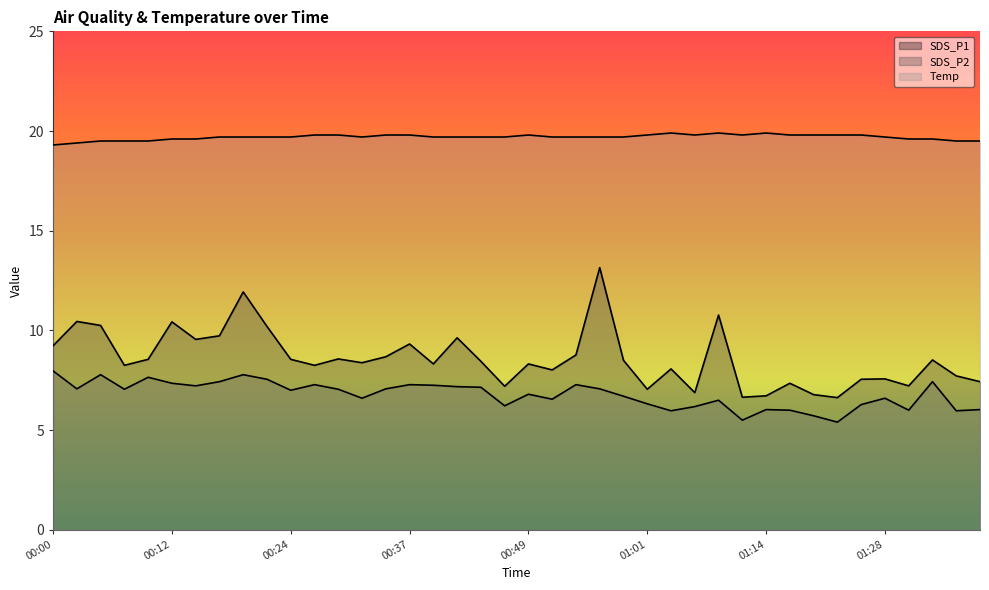

What are all the series names shown in the legend?

SDS_P1, SDS_P2, Temp